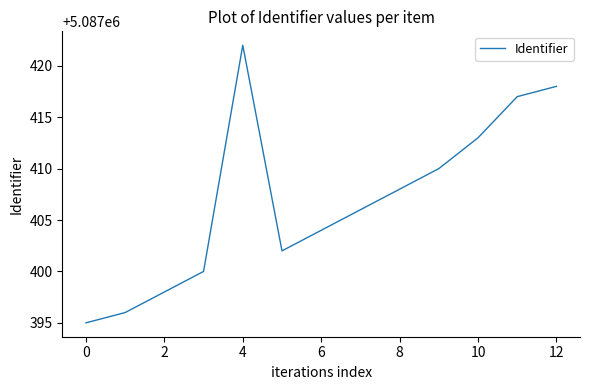

What is the difference between the maximum and minimum values?

27